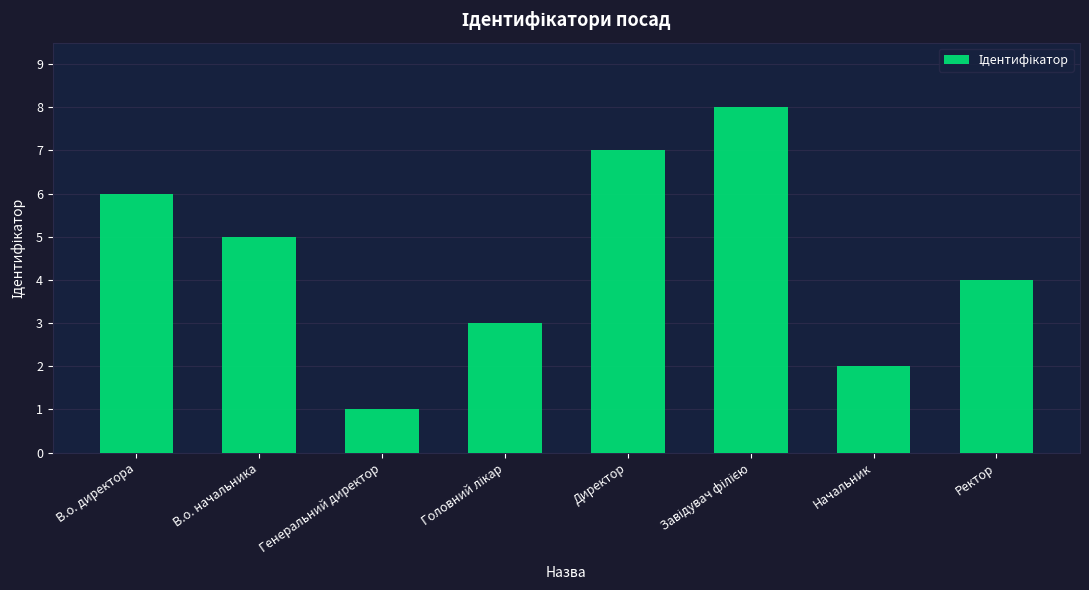

What value does the data have at В.о. директора?

6